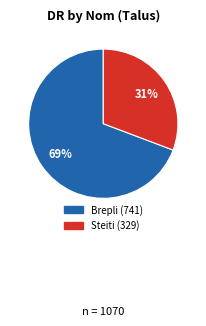

What is the majority slice?

Brepli